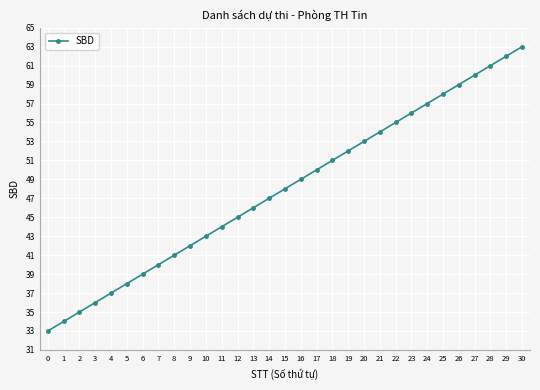

Count the number of data series in this chart.

1